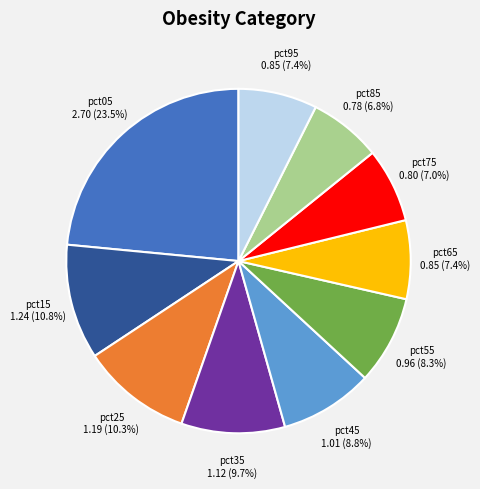

Does any single category account for the majority?

No